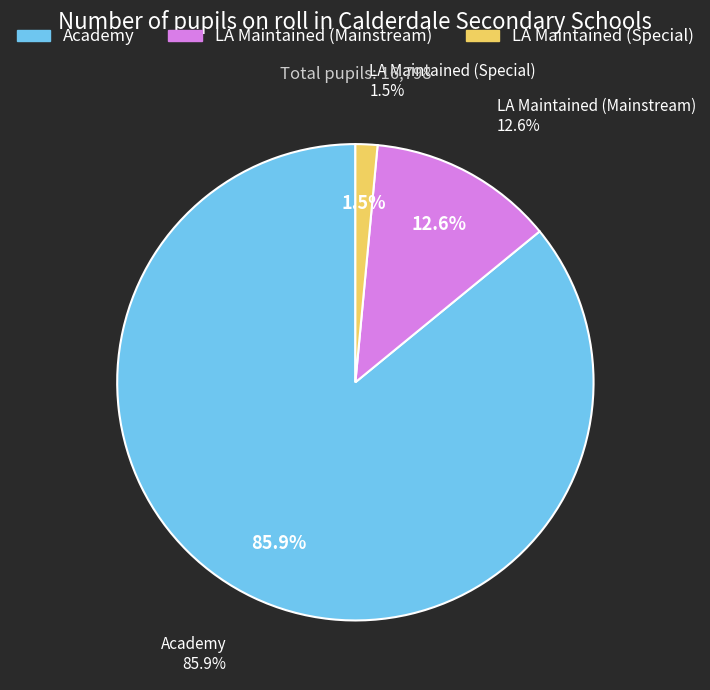

Is Calder Learning Trust the majority of the pie?

No